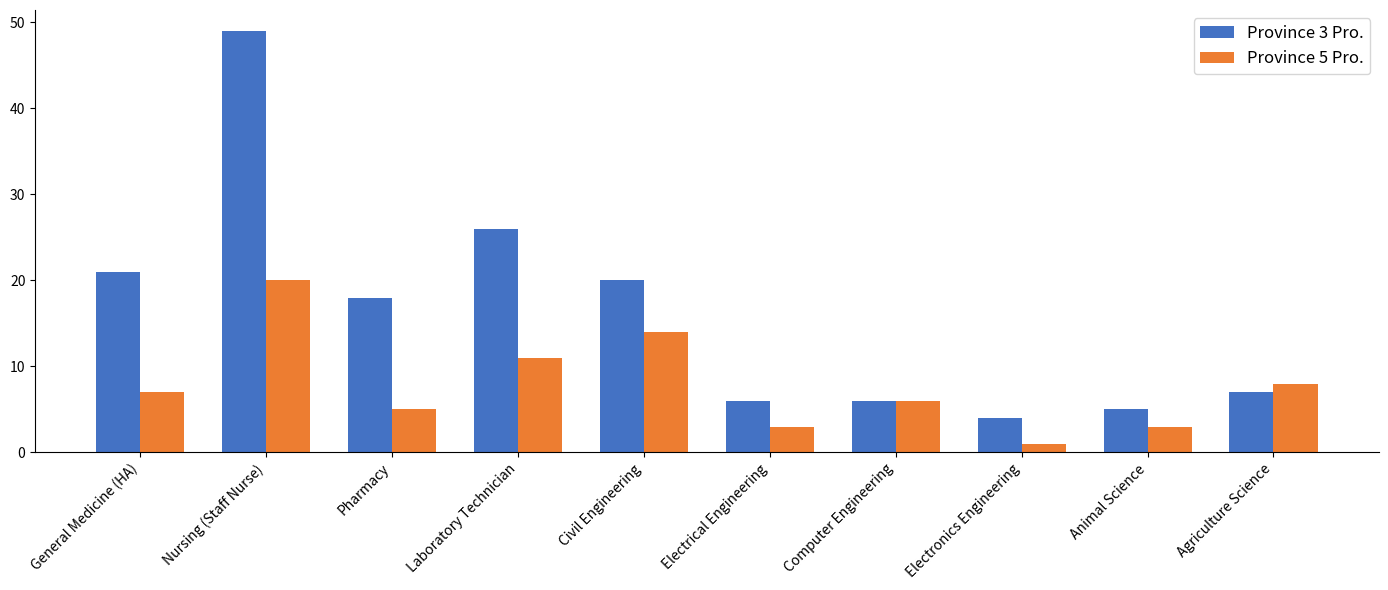

What is the lowest value of the Province 5 Pro. series?

1